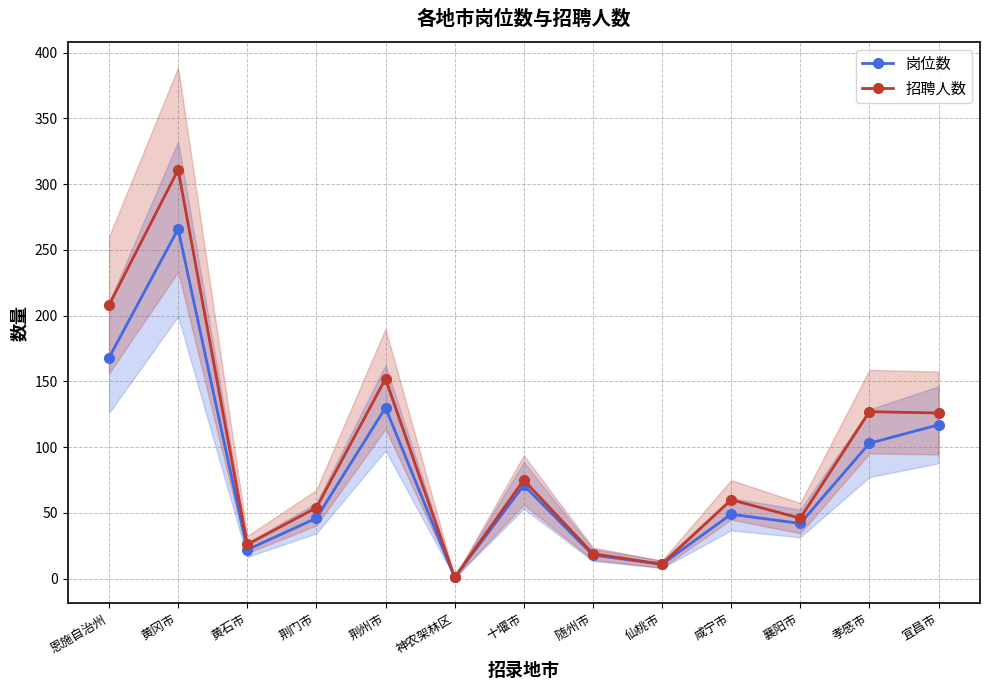

What is the sum of all 岗位数 values?

1044